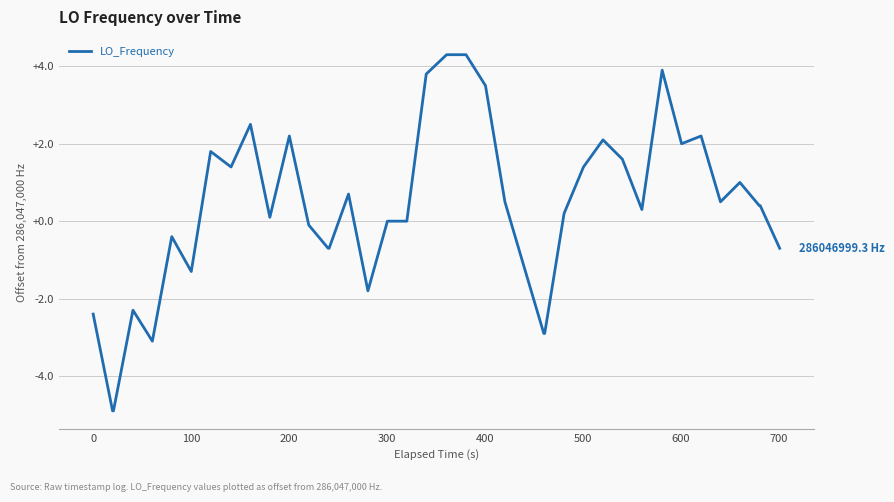

What is the greatest value displayed?

4.3